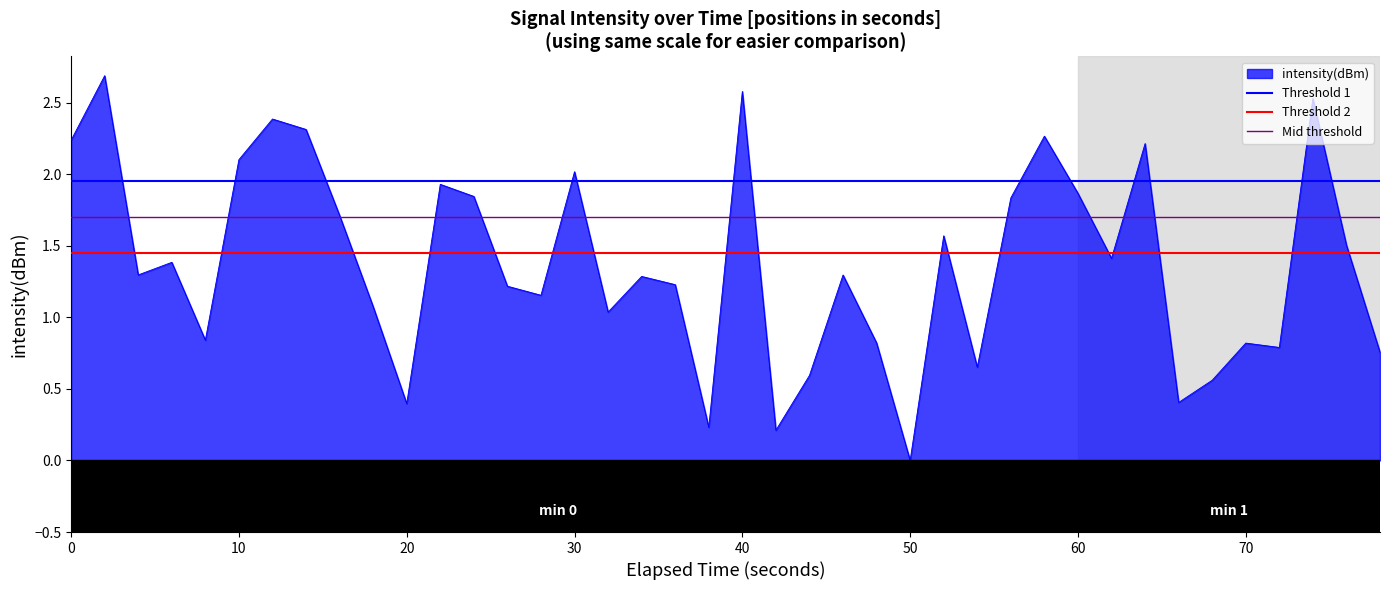

What is the difference between the highest and lowest values at 0?

0.5